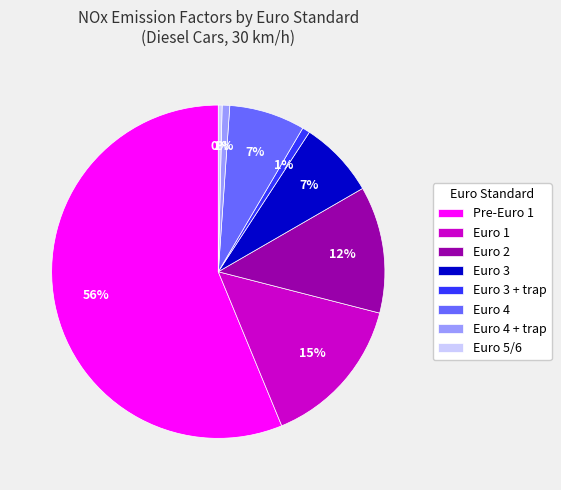

What percentage is the Euro 2 slice, to the nearest percent?

12%